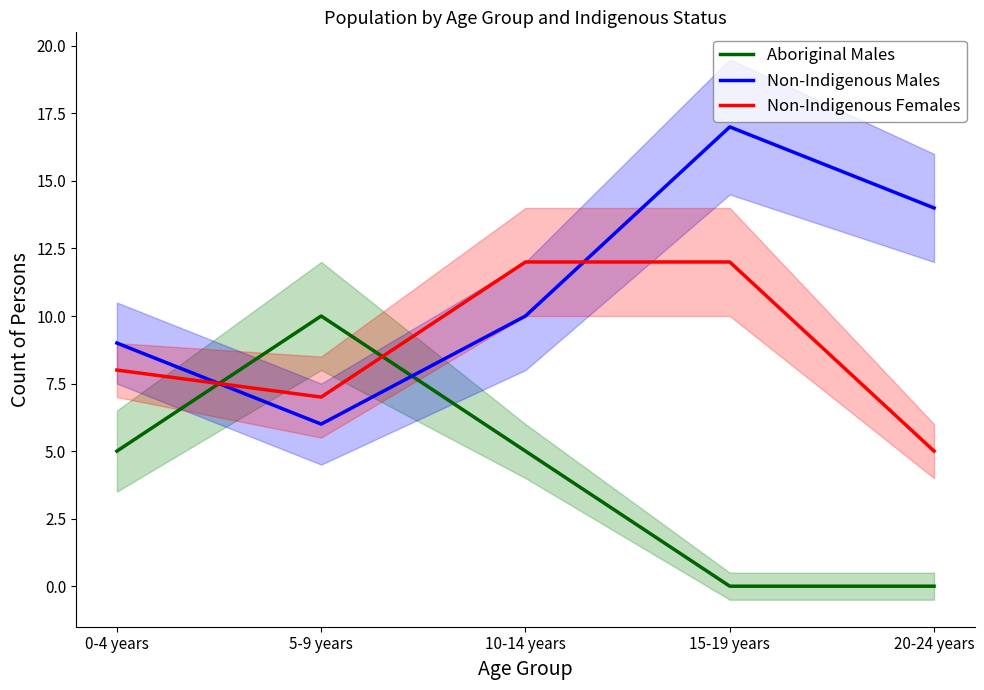

Reading left to right, transcribe all the data shown in this chart.

Aboriginal Males: 0-4 years=5	5-9 years=10	10-14 years=5	15-19 years=0	20-24 years=0
Non-Indigenous Males: 0-4 years=9	5-9 years=6	10-14 years=10	15-19 years=17	20-24 years=14
Non-Indigenous Females: 0-4 years=8	5-9 years=7	10-14 years=12	15-19 years=12	20-24 years=5